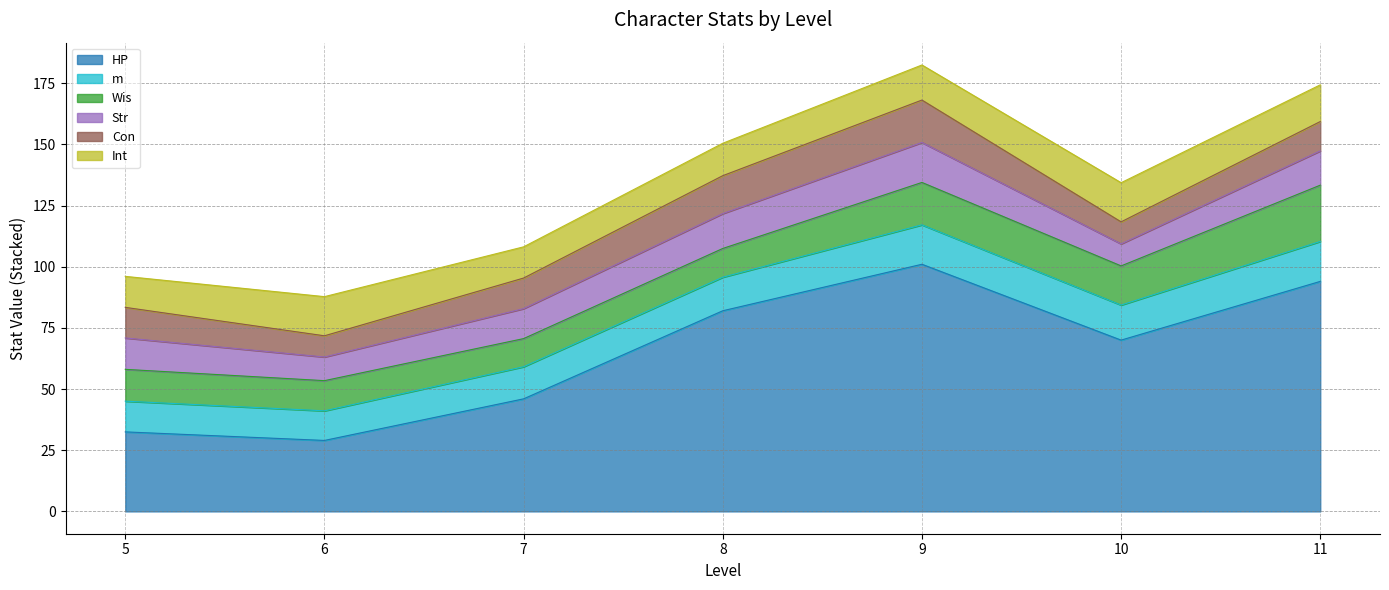

True or false: HP has a value of 46.0 at 7.

True